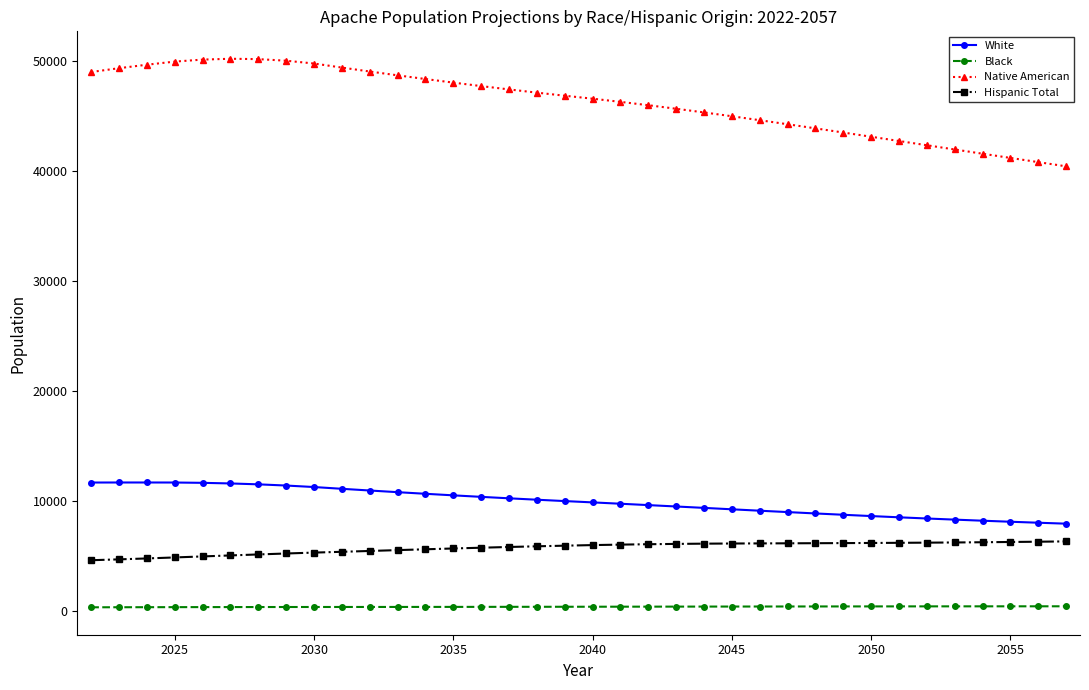

Which series has the widest spread of values?

Native American